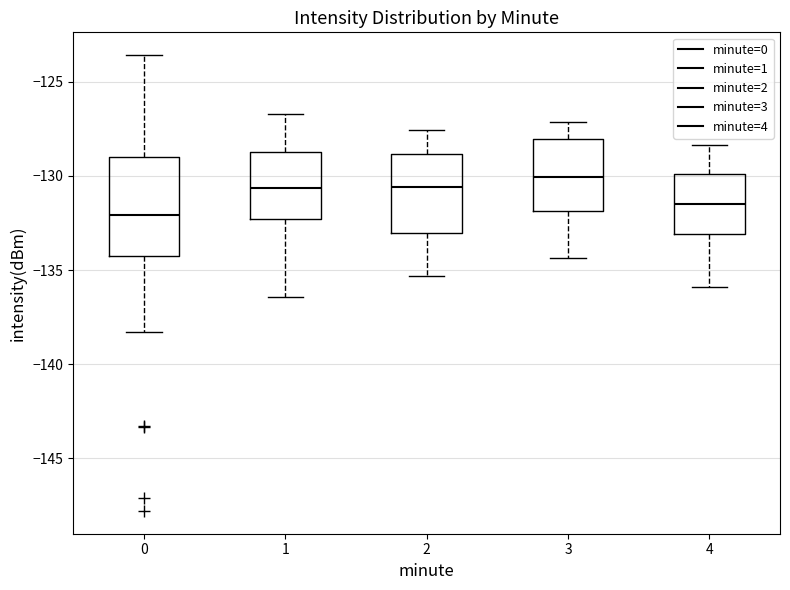

Reading left to right, transcribe this box plot: for each box, give where its median line is, the range the box spans, and where its two whiskers end, as read against the y-axis. The values are not printed on the chart, so give them approximately, as read against the axis.

0: median -132.0, box -134.0 to -129.0, whiskers -138.5 to -123.5
1: median -130.5, box -132.5 to -128.5, whiskers -136.5 to -126.5
2: median -130.5, box -133.0 to -129.0, whiskers -135.5 to -127.5
3: median -130.0, box -132.0 to -128.0, whiskers -134.5 to -127.0
4: median -131.5, box -133.0 to -130.0, whiskers -136.0 to -128.5